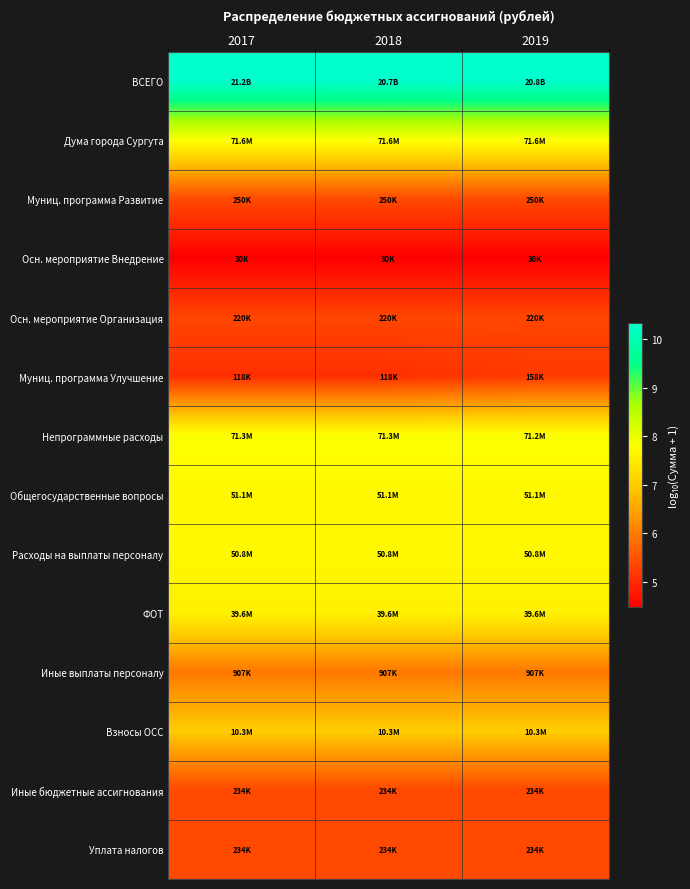

Between 2017 and 2018, which series saw the biggest shift?

ВСЕГО